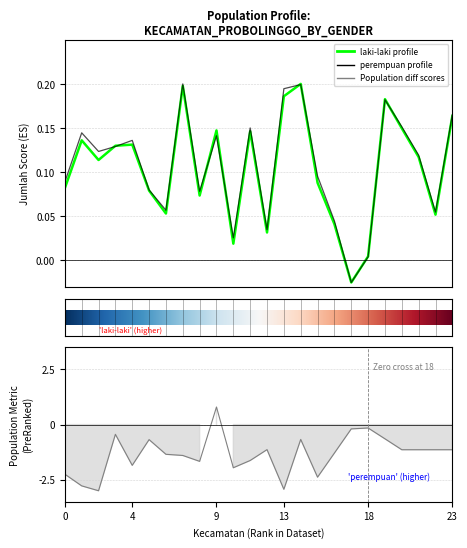

Reading left to right, transcribe all the data shown in this chart.

laki-laki: 0.1	0.1	0.1	0.1	0.1	0.1	0.1	0.2	0.1	0.1	0.0	0.1	0.0	0.2	0.2	0.1	0.0	-0.0	0.0	0.2	0.1	0.1	0.1	0.2
perempuan: 0.1	0.1	0.1	0.1	0.1	0.1	0.1	0.2	0.1	0.1	0.0	0.2	0.0	0.2	0.2	0.1	0.0	-0.0	0.0	0.2	0.2	0.1	0.1	0.2